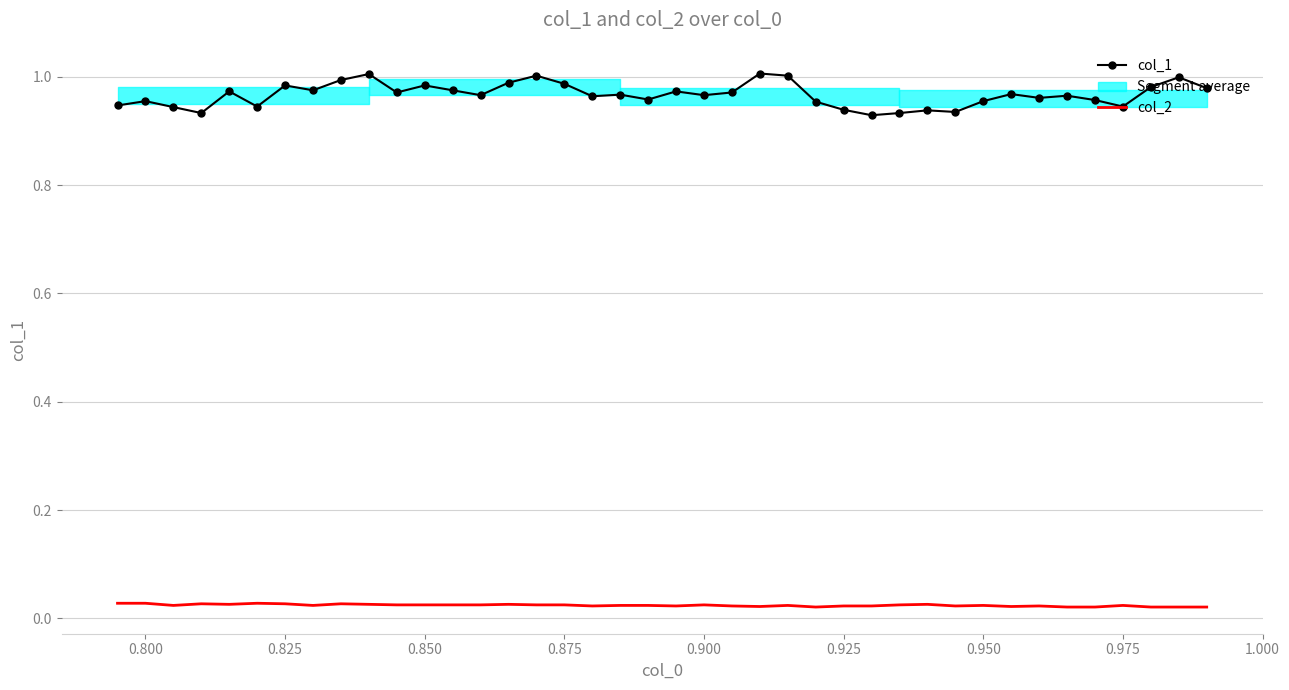

True or false: col_2 and col_1 cross at least once.

False